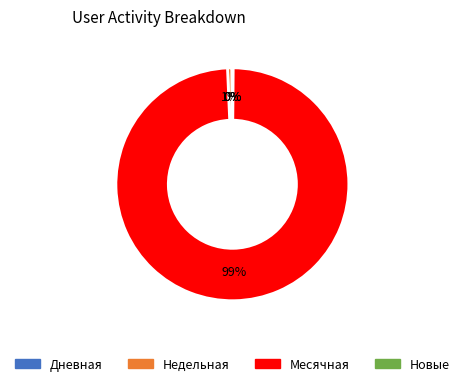

Is there a majority slice in this chart?

Yes